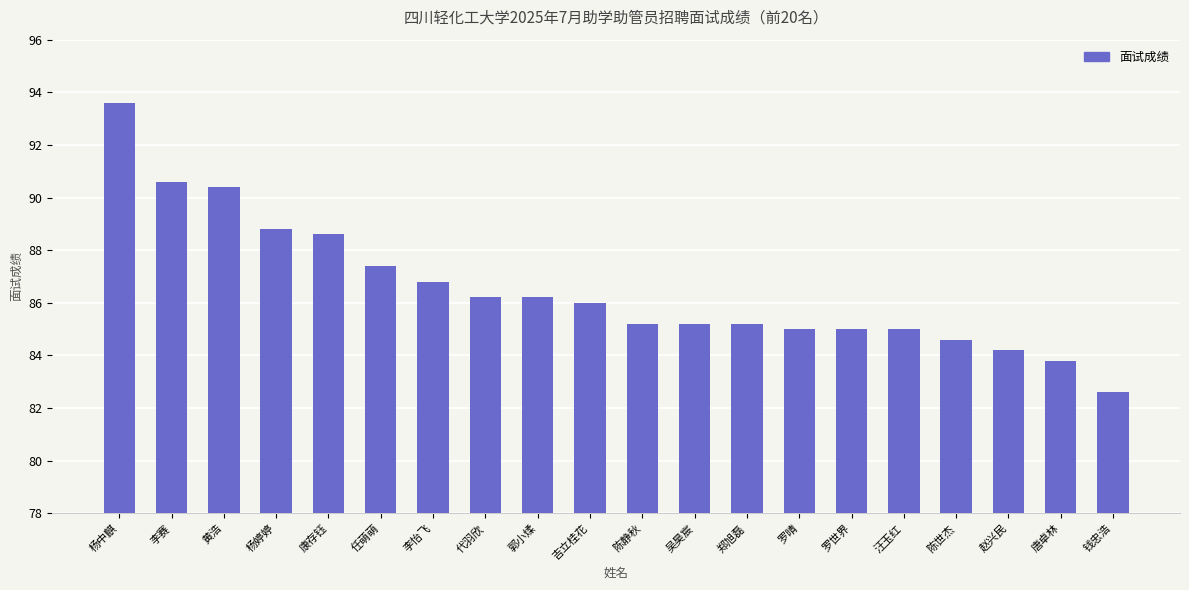

What is the value of the 11th bar from the left?

85.2